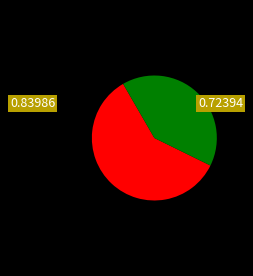

Is there any slice that represents more than half of the pie?

Yes